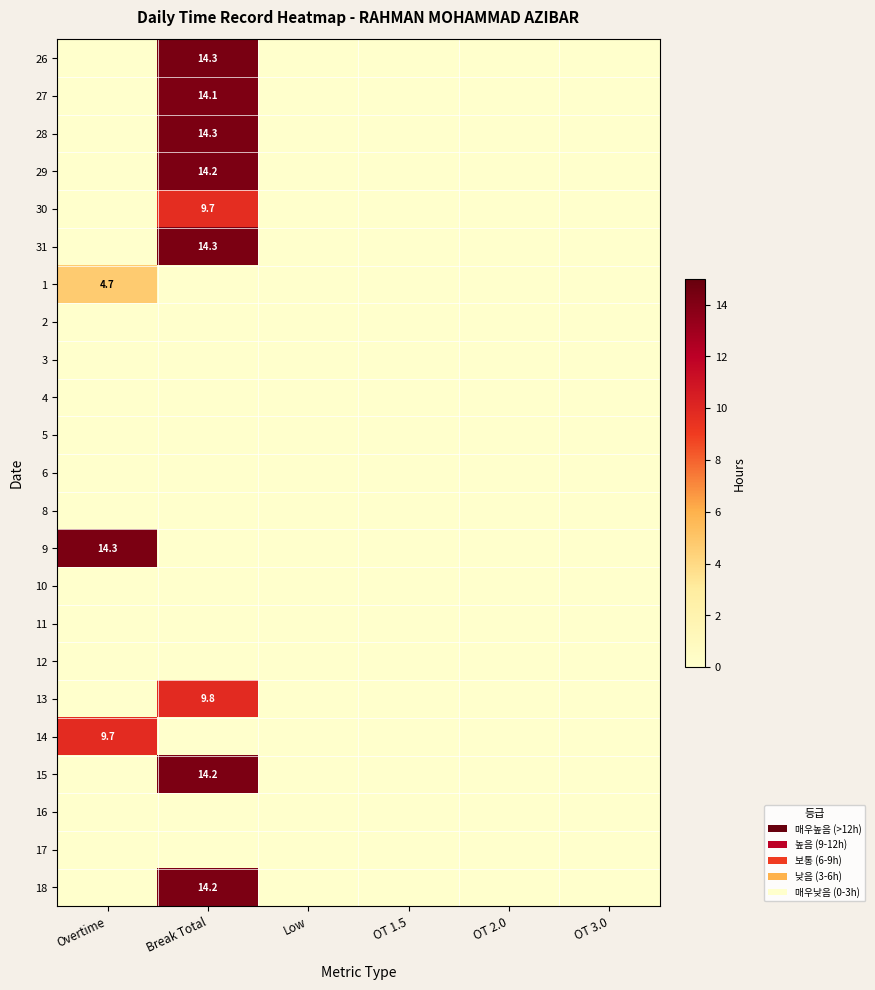

The 14 series shows 9.7 at Overtime. True or false?

True